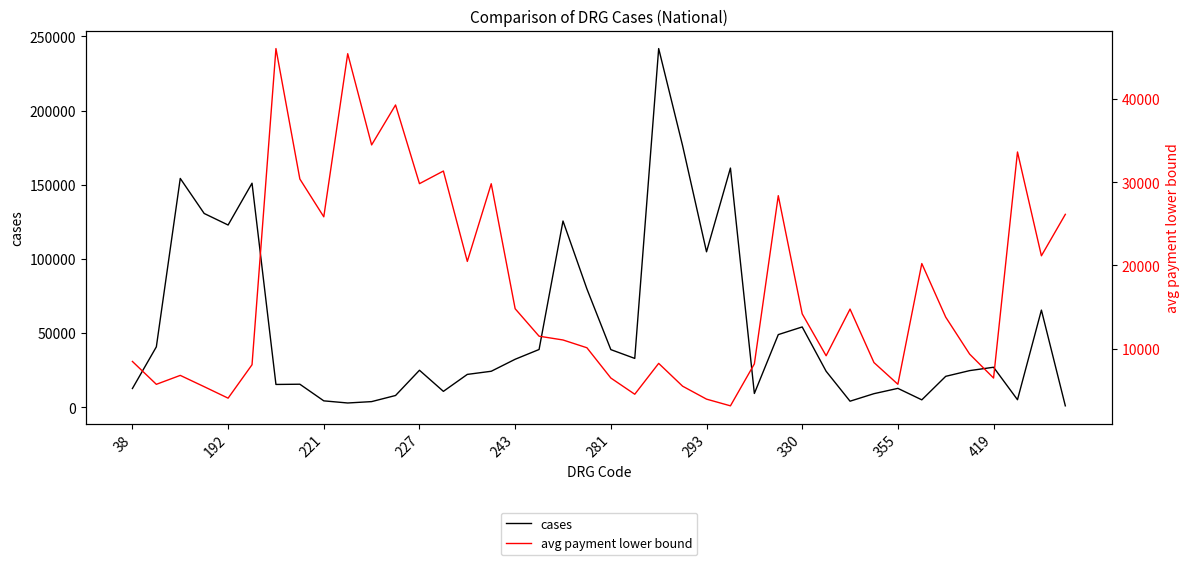

How many data points in avg payment lower bound are above 11505?

19